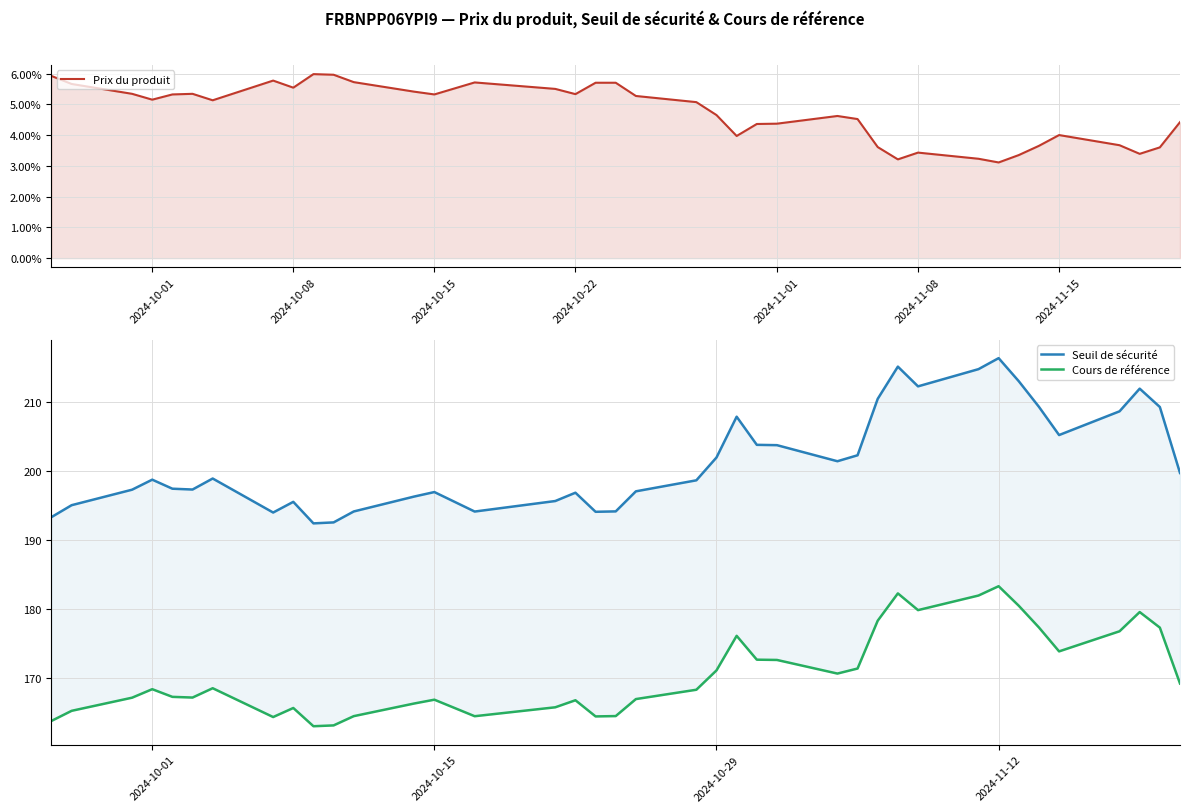

What is the difference between the maximum and minimum values in the Seuil de sécurité series?

23.9